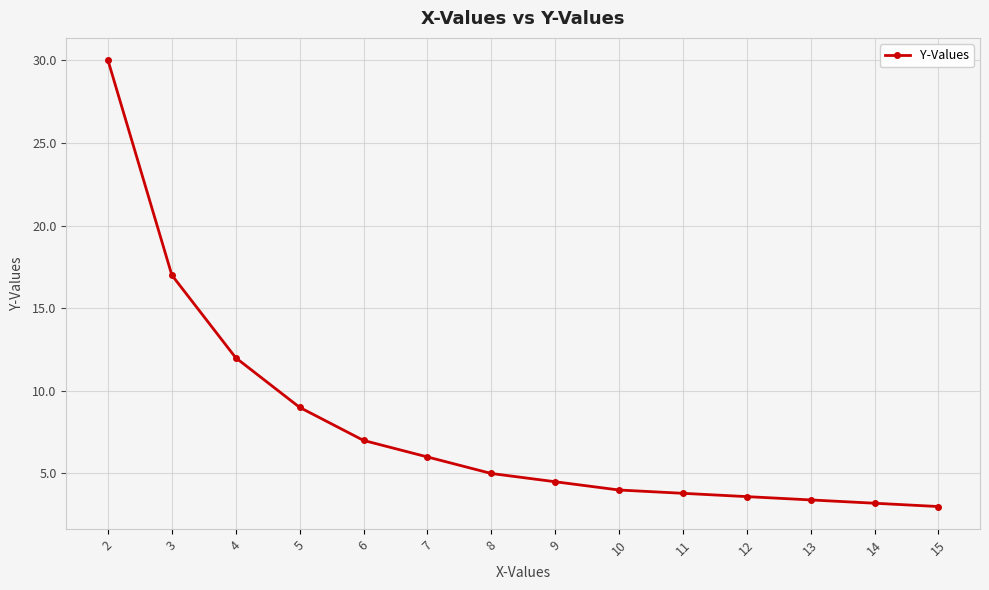

At which label does the data first exceed 5?

2